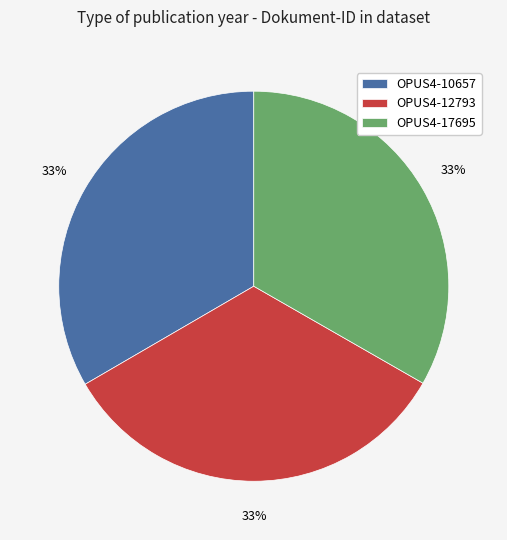

What is the ratio of the value at OPUS4-17695 to the value at OPUS4-12793?

1.0